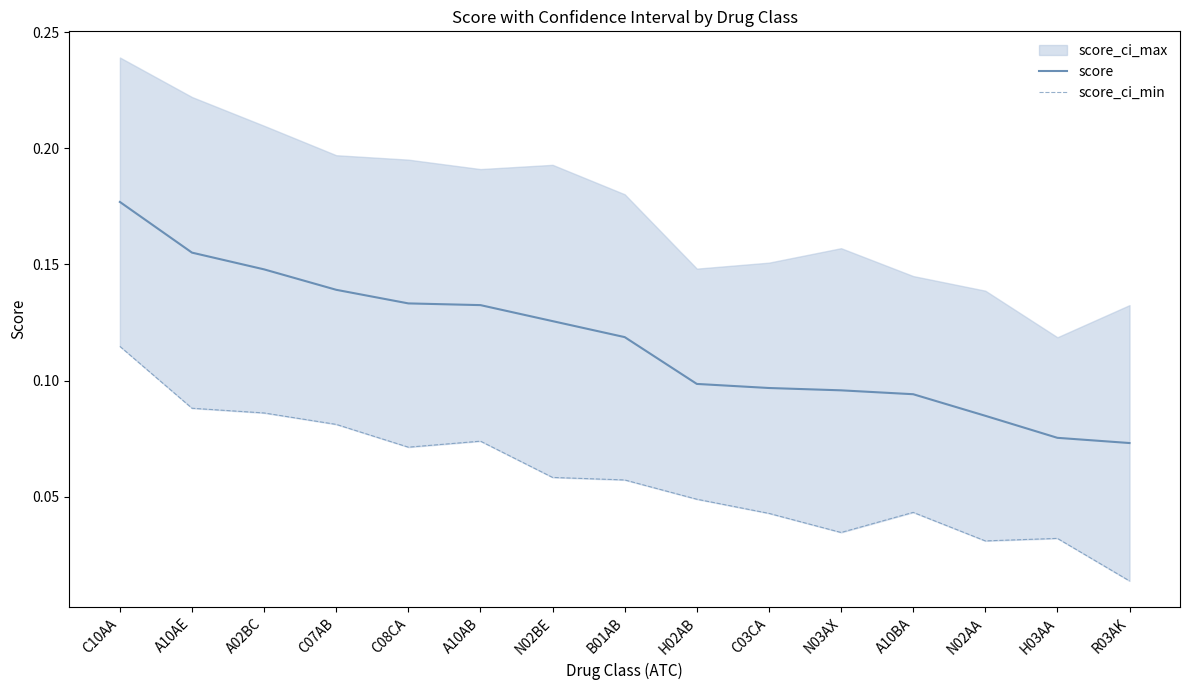

The value of score at H02AB is 0.2. True or false?

False